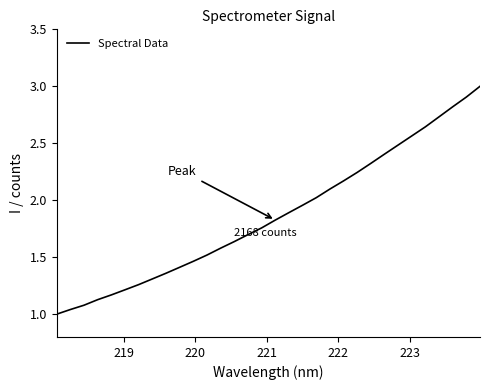

What is the maximum value shown in the chart?

3.0